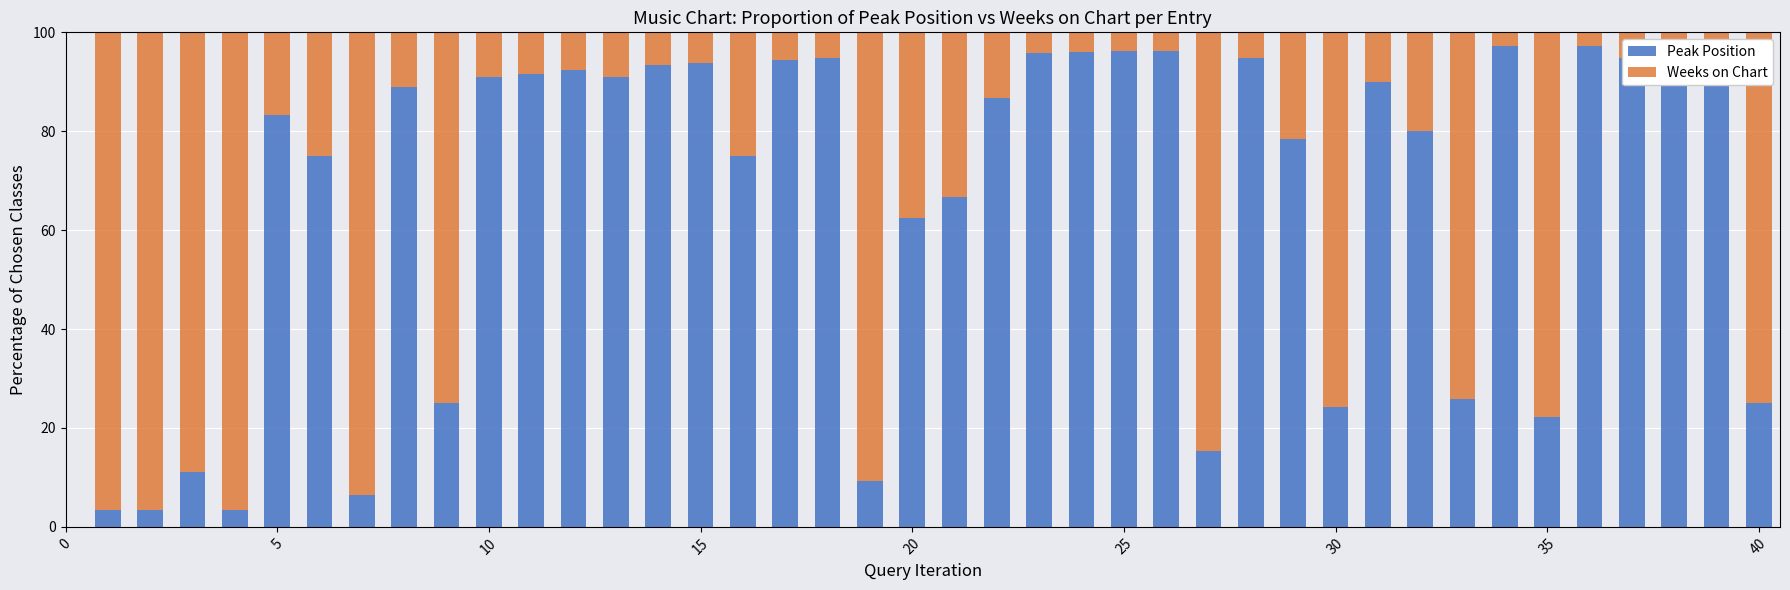

Reading left to right, what are all the values shown in this chart?

Peak Position: 3.3	3.3	11.1	3.3	83.3	75.0	6.5	88.9	25.0	90.9	91.7	92.3	90.9	93.3	93.8	75.0	94.4	94.7	9.4	62.5	66.7	86.7	95.8	96.0	96.2	96.3	15.4	94.7	78.4	24.3	90.0	80.0	25.9	97.1	22.2	97.3	94.9	95.0	97.5	25.0
Weeks on Chart: 96.7	96.7	88.9	96.7	16.7	25.0	93.5	11.1	75.0	9.1	8.3	7.7	9.1	6.7	6.2	25.0	5.6	5.3	90.6	37.5	33.3	13.3	4.2	4.0	3.8	3.7	84.6	5.3	21.6	75.7	10.0	20.0	74.1	2.9	77.8	2.7	5.1	5.0	2.5	75.0